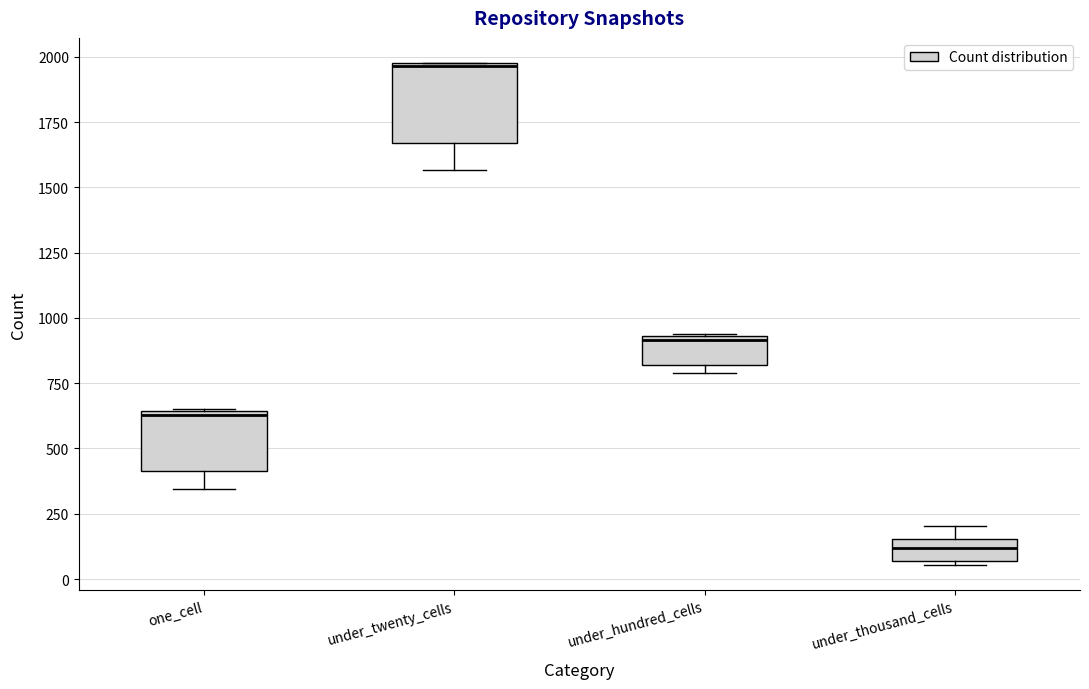

Reading left to right, transcribe this box plot: for each box, give where its median line is, the range the box spans, and where its two whiskers end, as read against the y-axis. The values are not printed on the chart, so give them approximately, as read against the axis.

one_cell: median 650, box 400 to 650, whiskers 350 to 650
under_twenty_cells: median 1950, box 1650 to 2000, whiskers 1550 to 2000
under_hundred_cells: median 900, box 800 to 950, whiskers 800 (just below the box's lower edge) to 950
under_thousand_cells: median 100, box 50 to 150, whiskers 50 (just below the box's lower edge) to 200